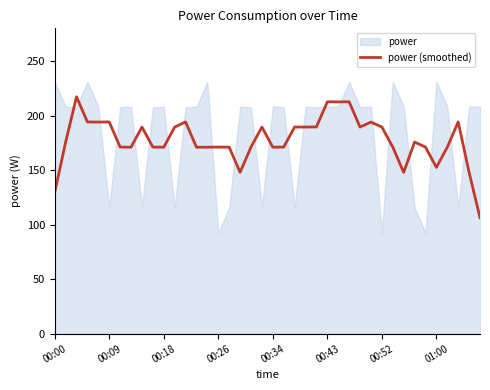

The power (smoothed) series shows 171.0 at 00:18. True or false?

True